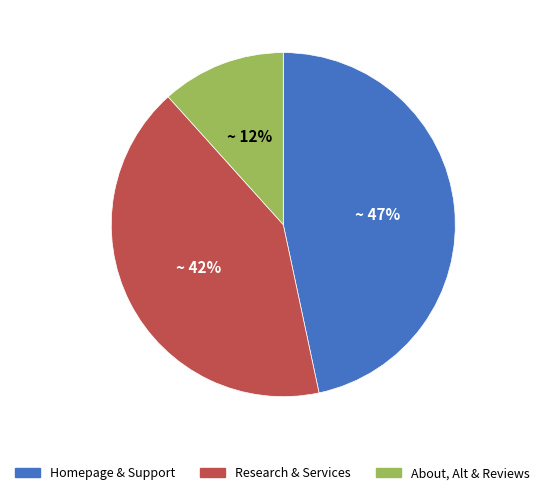

To the nearest percent, what is the average slice percentage?

33%